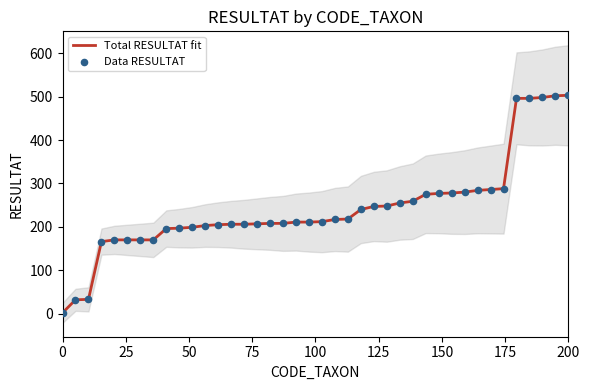

At how many categories does at least one series exceed 109?

37